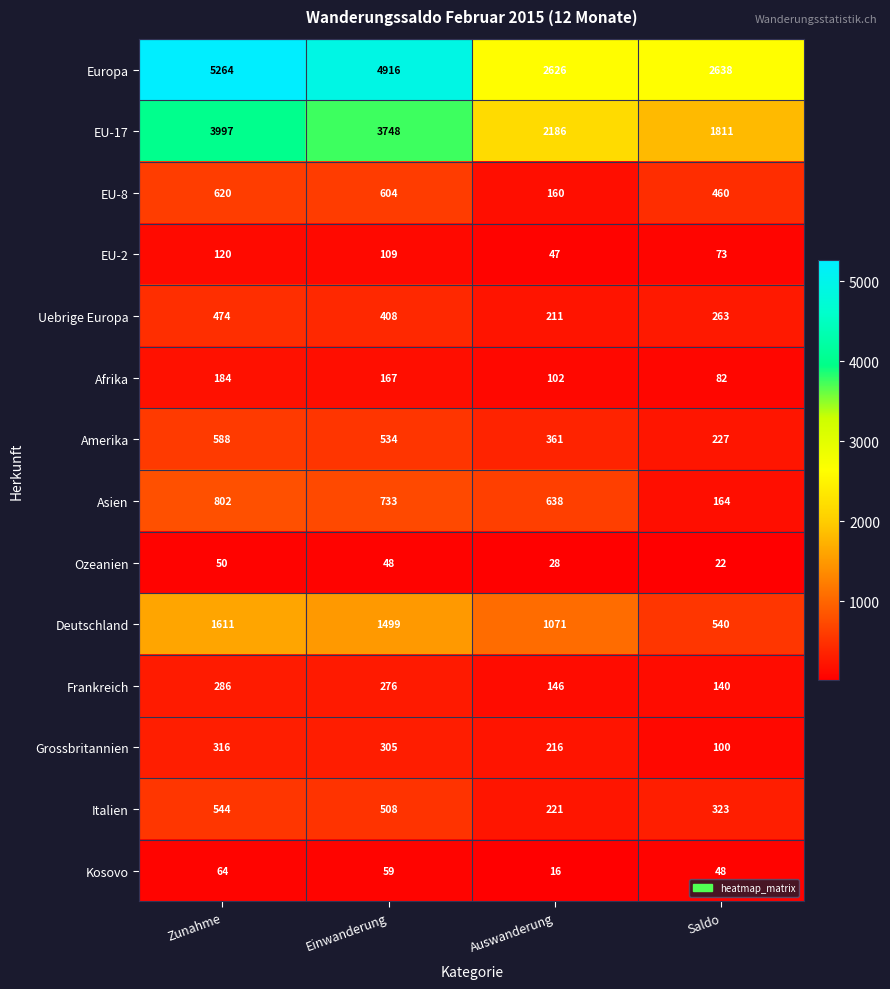

What is the sum of all Europa values?

15444